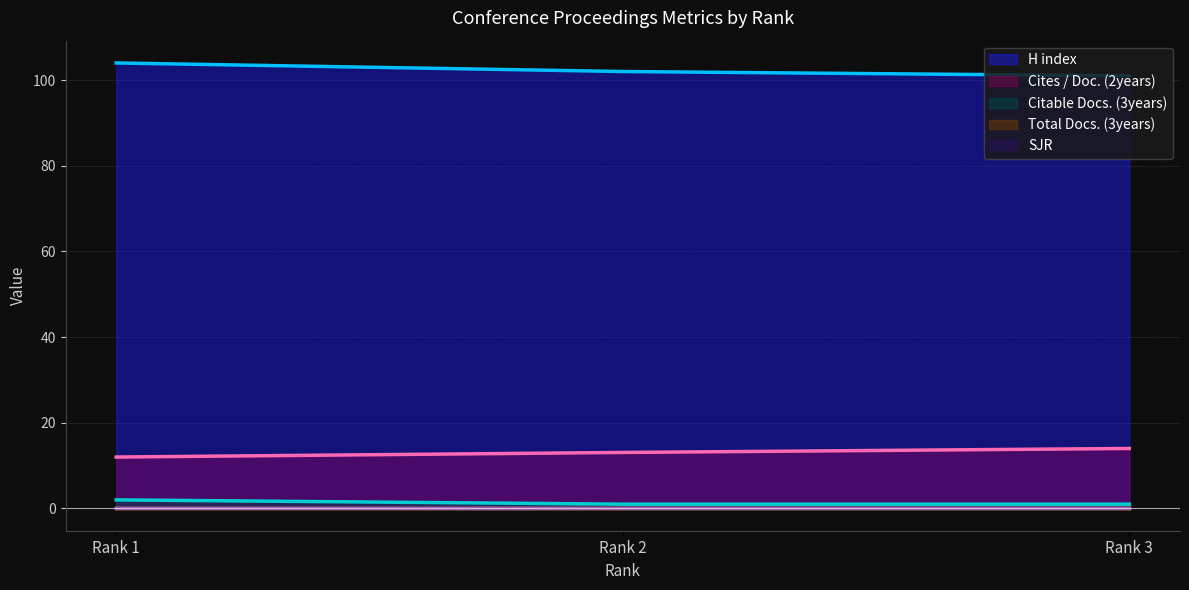

How many H index values are between 101 and 104?

3